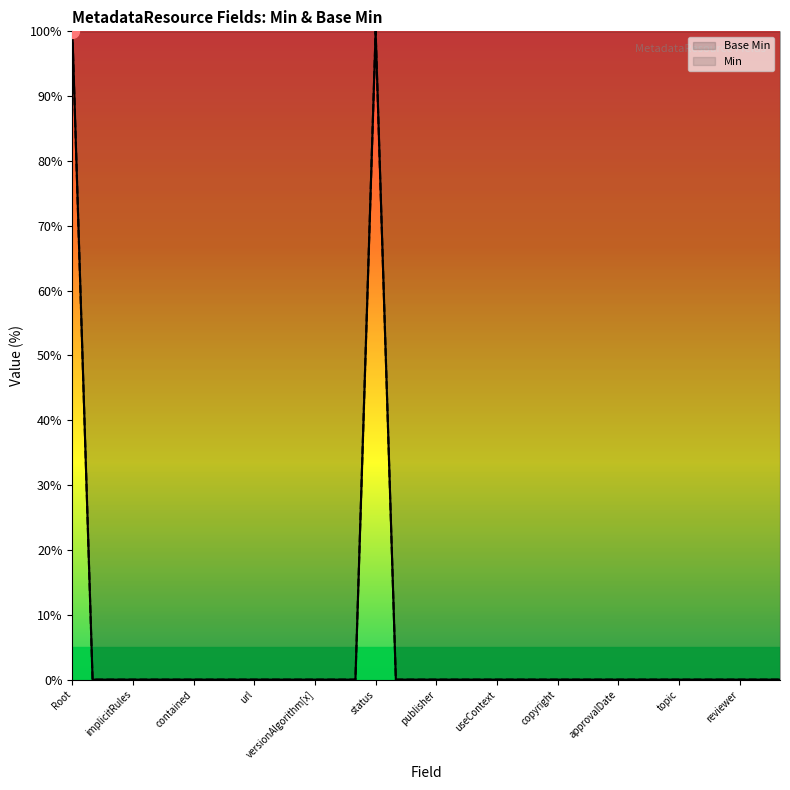

At which label does Min reach its minimum?

implicitRules